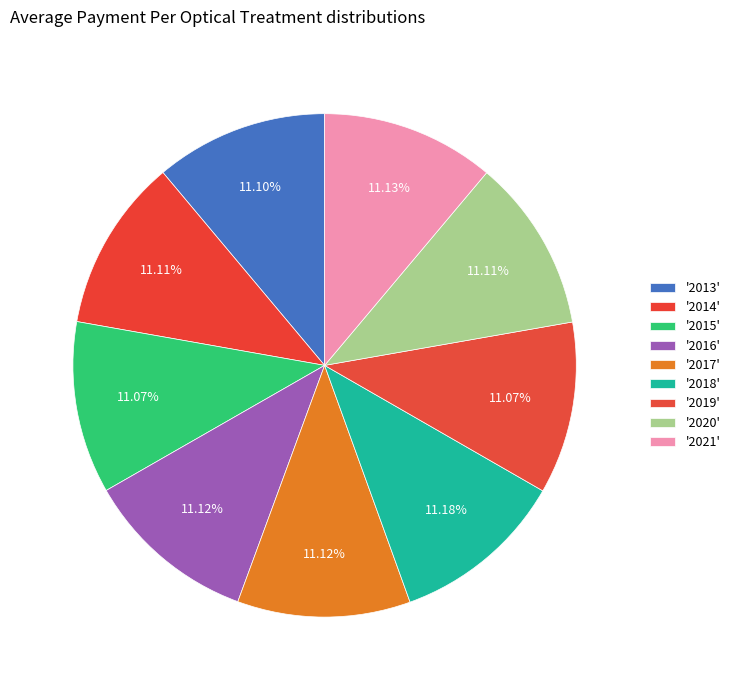

How many segments does this pie chart have?

9